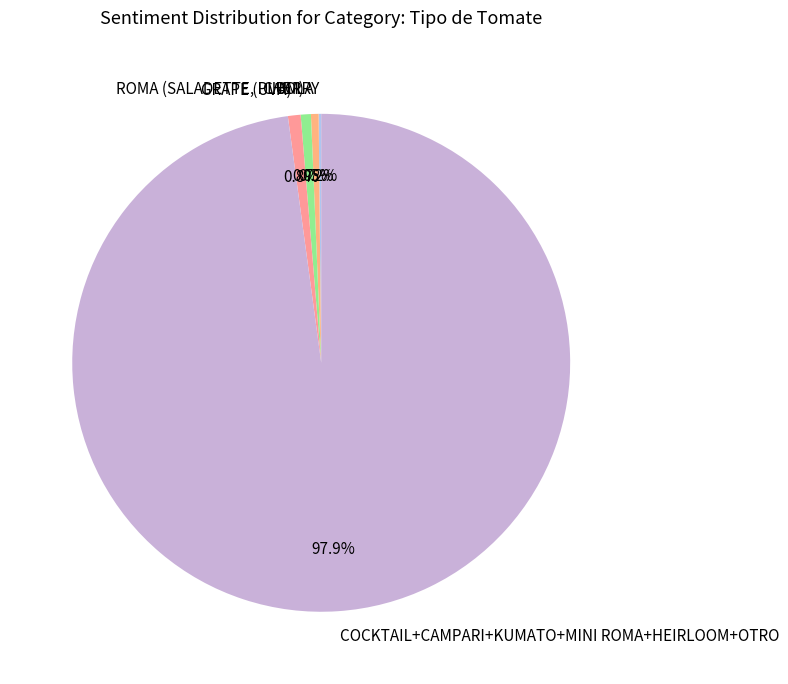

Which slice is the largest?

COCKTAIL+CAMPARI+KUMATO+MINI ROMA+HEIRLOOM+OTRO